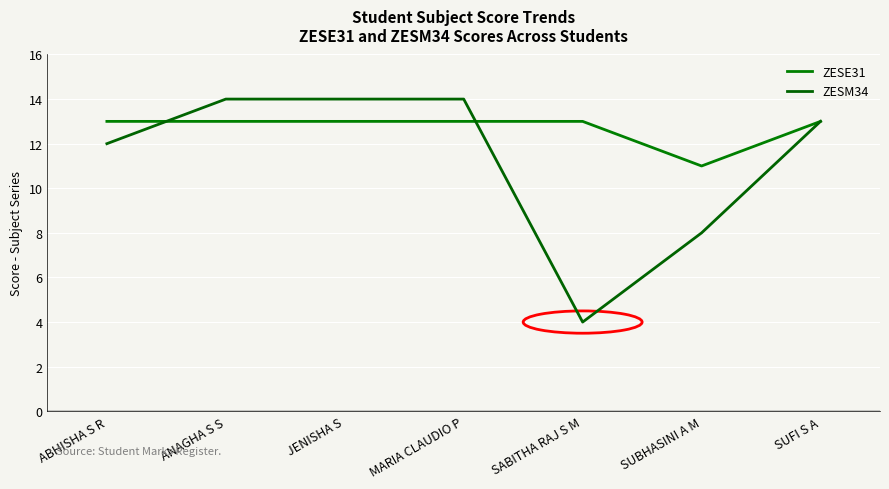

How many interior local valleys does the ZESE31 series have?

1